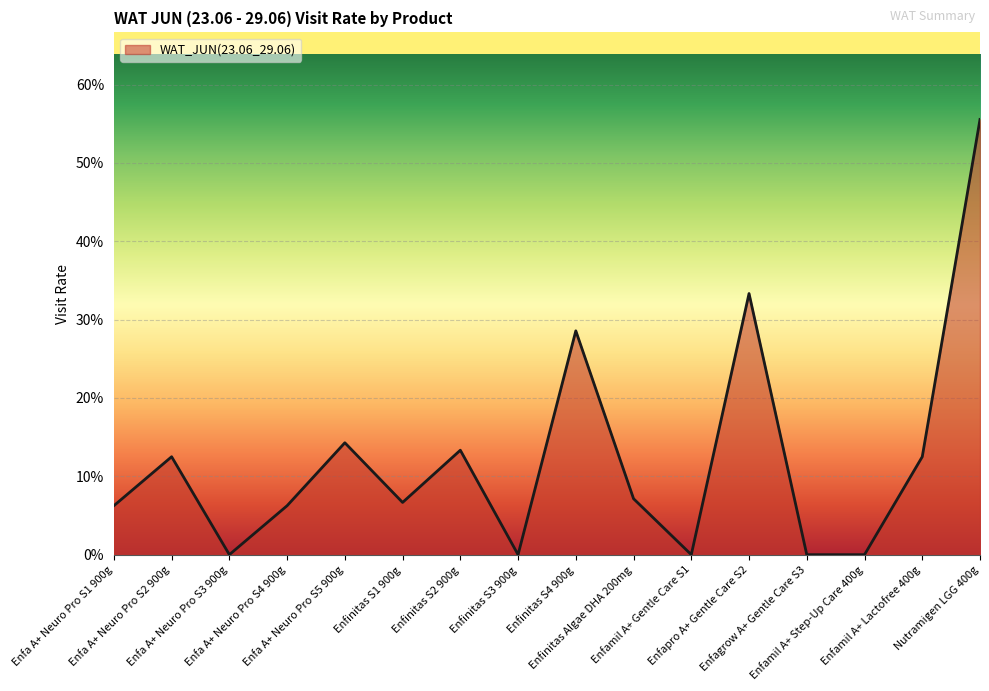

True or false: there are more than 1 points higher than both neighbors.

True